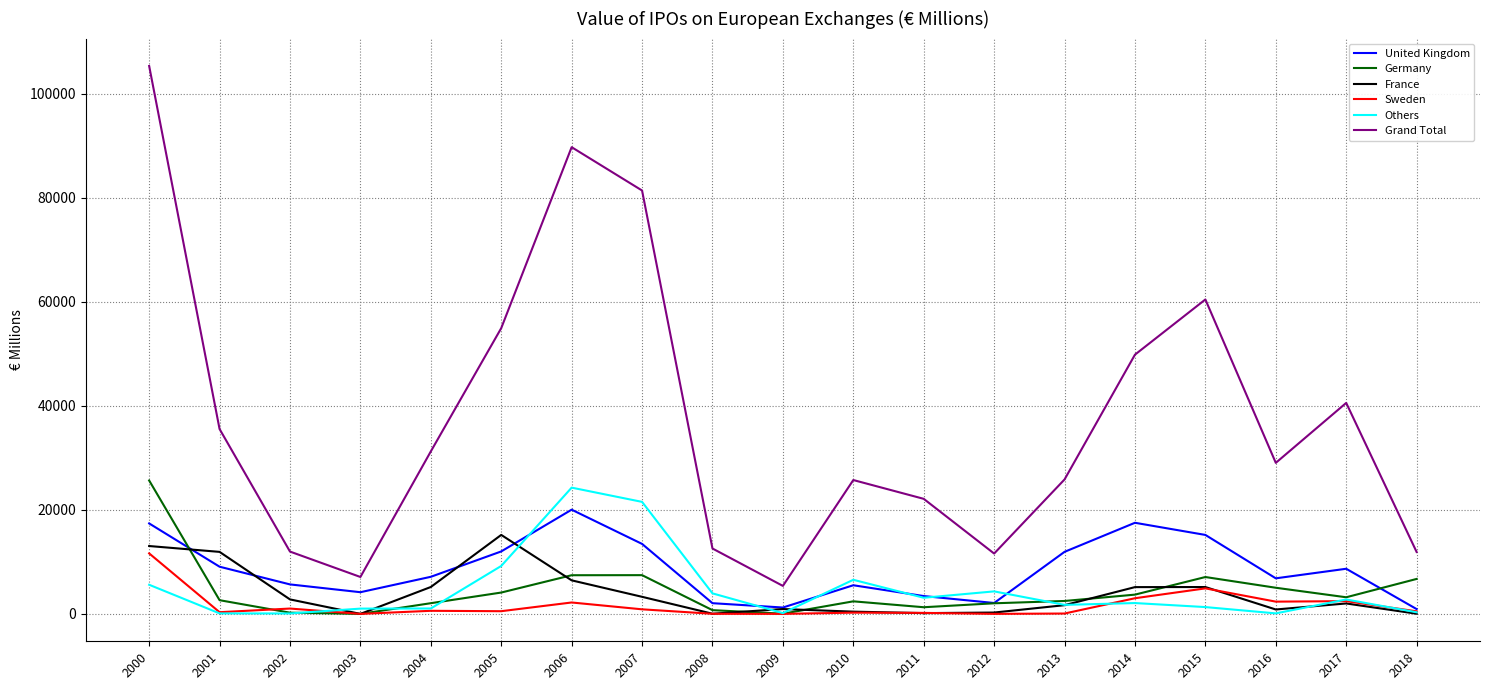

True or false: Grand Total and Sweden intersect in this chart.

False